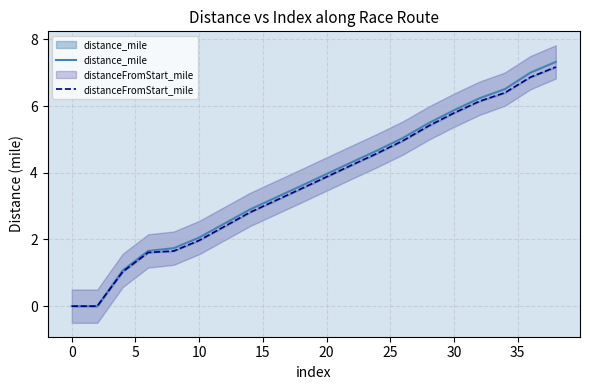

Reading right to left, what are all the values shown in this chart?

distance_mile: 7.3	7.0	6.5	6.2	5.9	5.5	5.0	4.7	4.3	4.0	3.6	3.3	2.9	2.5	2.1	1.7	1.7	1.1	0.0	0.0
distanceFromStart_mile: 7.2	6.9	6.4	6.1	5.8	5.4	5.0	4.6	4.2	3.9	3.5	3.2	2.8	2.4	2.0	1.7	1.6	1.0	0.0	0.0